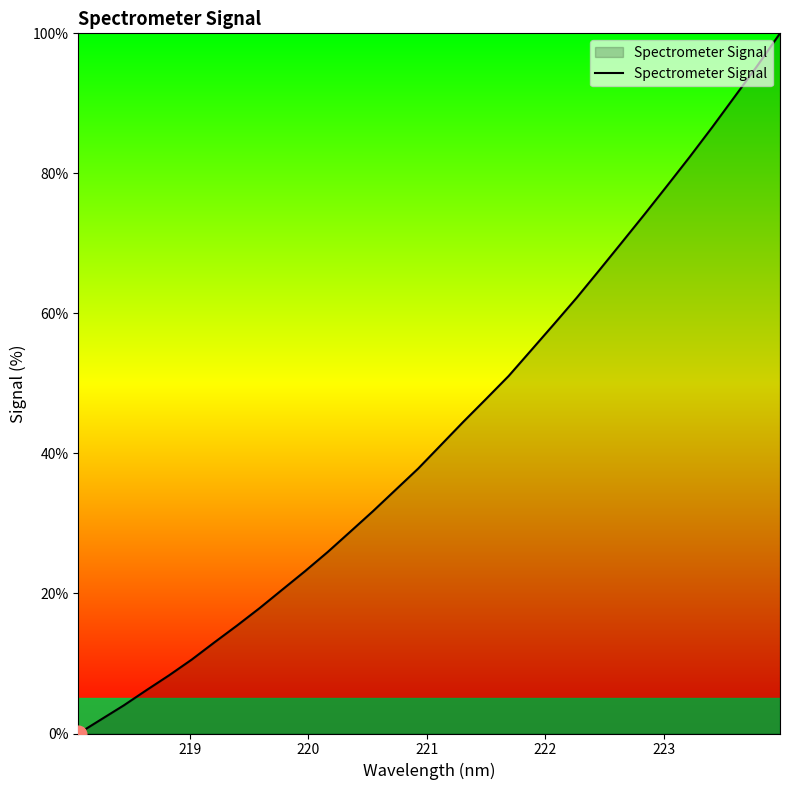

What is the maximum value shown in the chart?

100.0